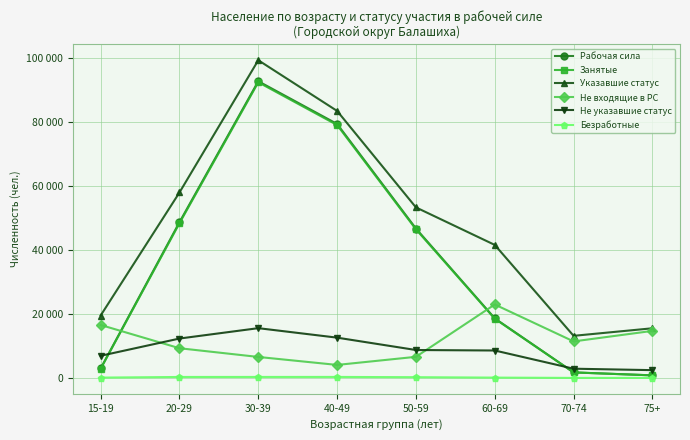

Is this an area chart (filled region under the line)?

No